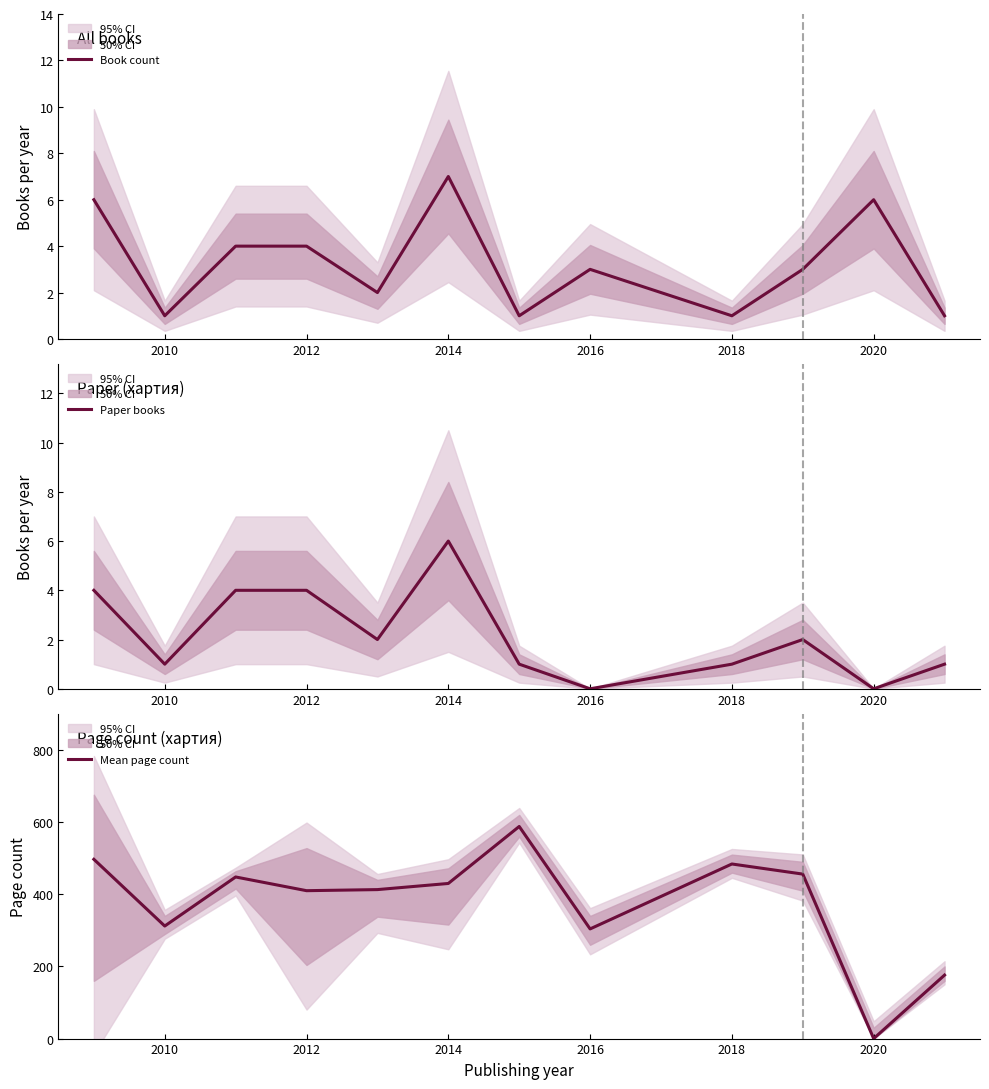

How many lines are shown in the chart?

3